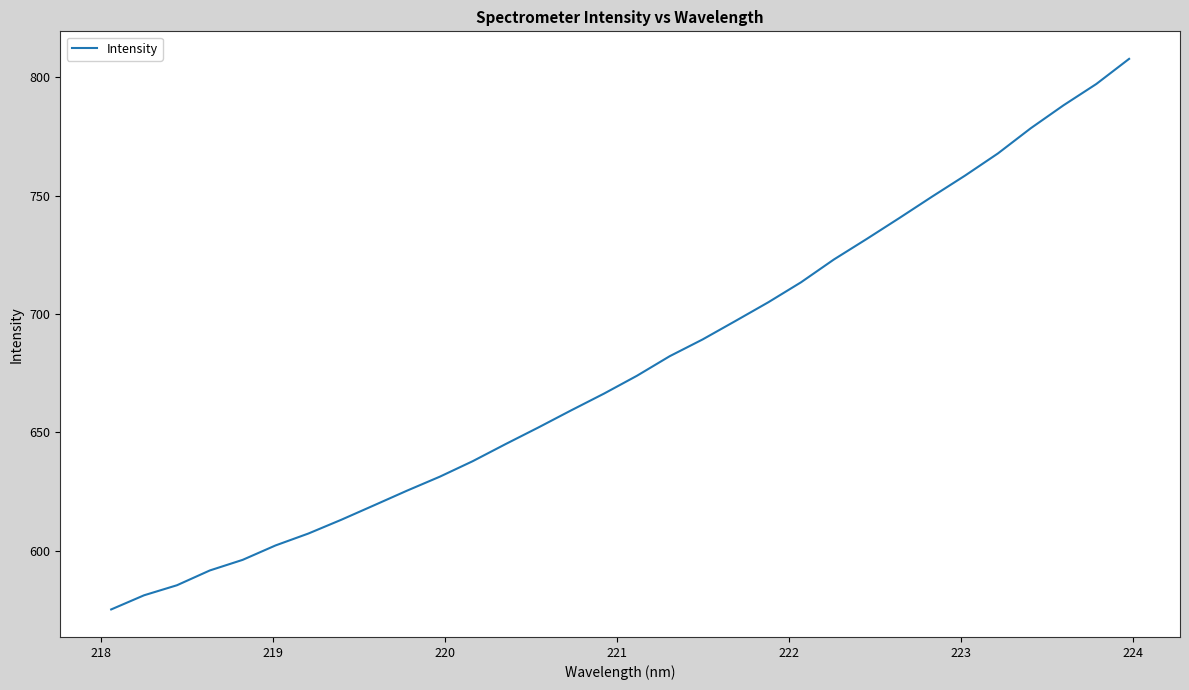

What is the smallest value displayed?

575.1